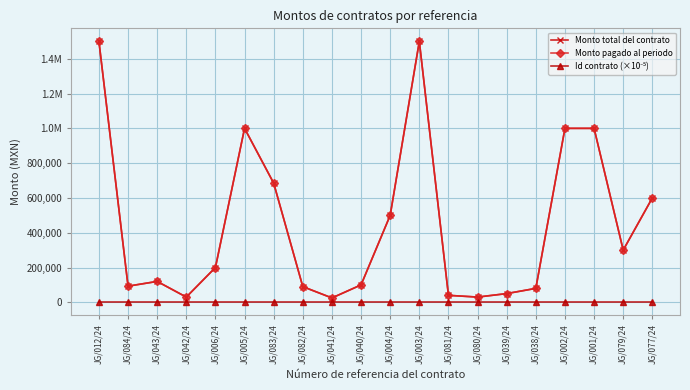

Does the chart have visible grid lines?

Yes